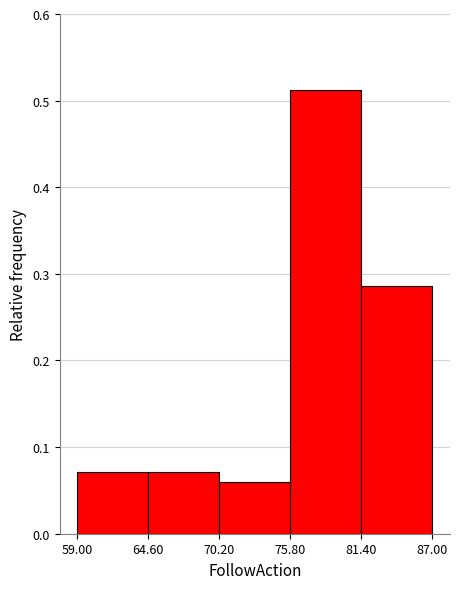

Reading left to right, list every bar in this chart as the range it spans on the x-axis followed by its height. The values are not printed on the chart, so give them approximately, as read against the axis.

59.00 to 64.60: 0.07
64.60 to 70.20: 0.07
70.20 to 75.80: 0.06
75.80 to 81.40: 0.51
81.40 to 87.00: 0.29